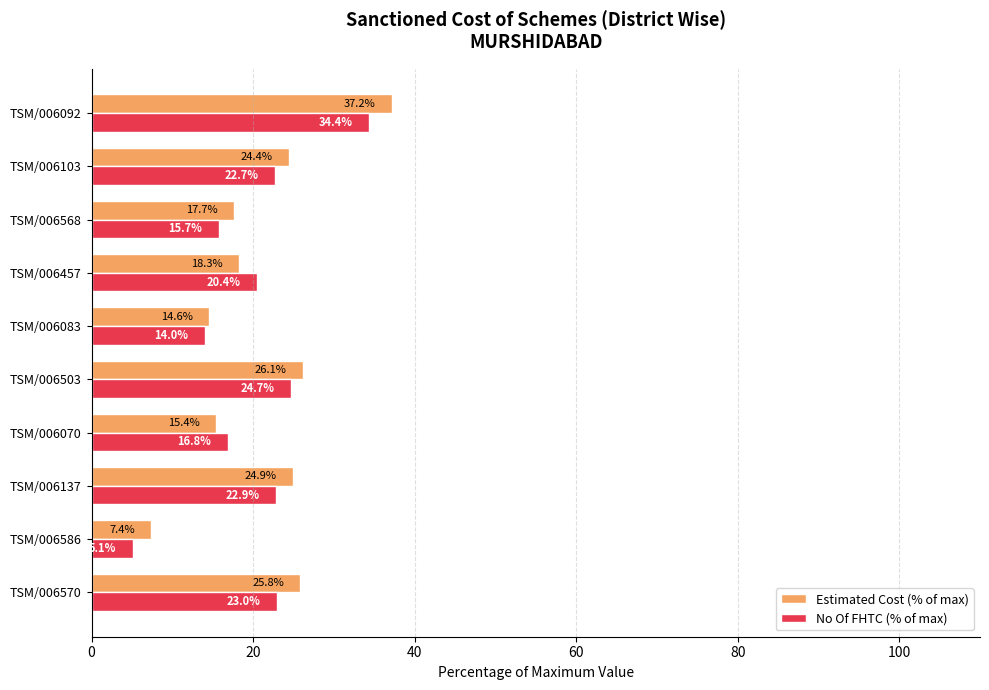

Which series has the widest spread of values?

Estimated Cost (% of max)